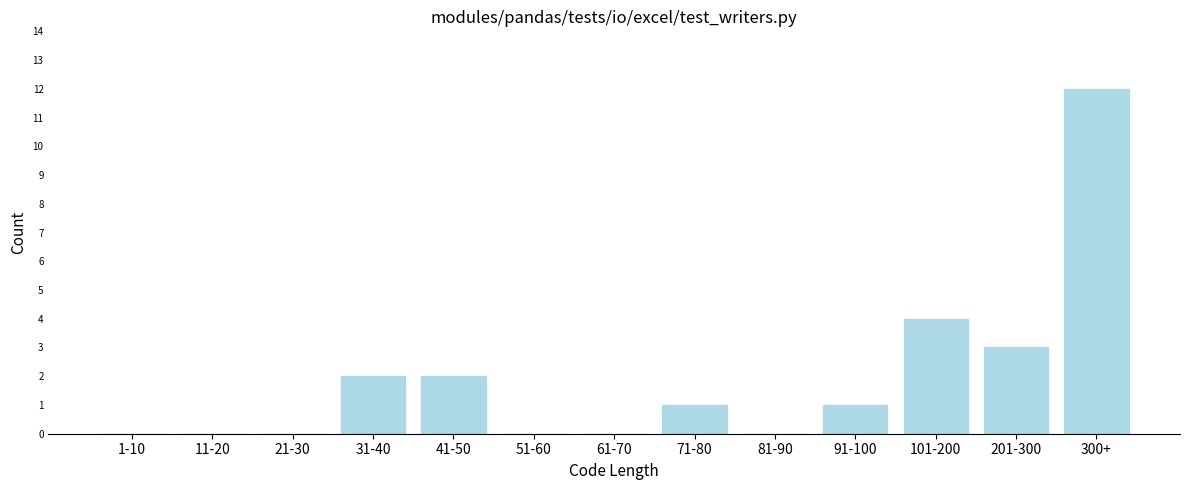

Reading left to right, what are all the values shown in this chart?

1-10=0	11-20=0	21-30=0	31-40=2	41-50=2	51-60=0	61-70=0	71-80=1	81-90=0	91-100=1	101-200=4	201-300=3	300+=12